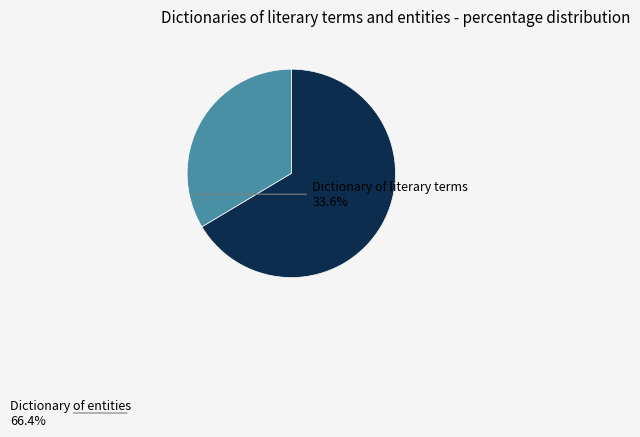

Is there any slice that represents more than half of the pie?

Yes